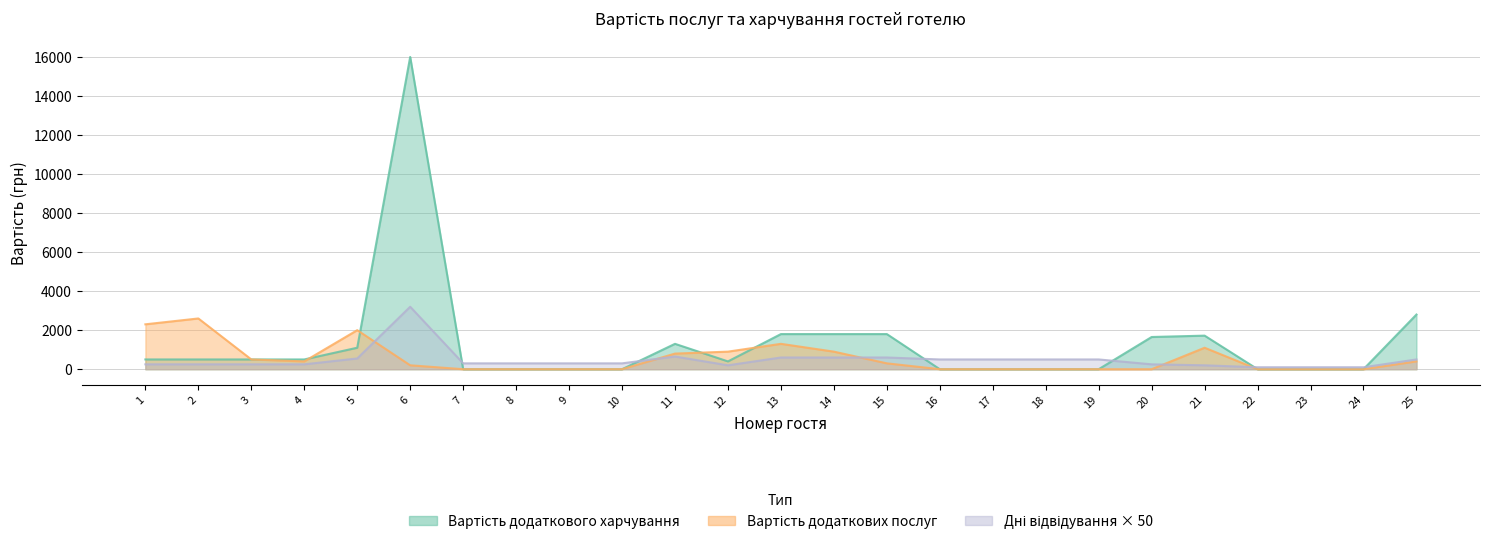

Reading left to right, transcribe all the data shown in this chart.

Вартість додаткових послуг: 1=2300	2=2600	3=500	4=400	5=2000	6=200	7=0	8=0	9=0	10=0	11=800	12=900	13=1300	14=900	15=300	16=0	17=0	18=0	19=0	20=0	21=1100	22=0	23=0	24=0	25=400
Днів відвідування готелю: 1=250	2=250	3=250	4=250	5=550	6=3200	7=300	8=300	9=300	10=300	11=650	12=200	13=600	14=600	15=600	16=500	17=500	18=500	19=500	20=250	21=200	22=100	23=100	24=100	25=500
Вартість додаткового харчування: 1=500	2=500	3=500	4=500	5=1100	6=16000	7=0	8=0	9=0	10=0	11=1300	12=400	13=1800	14=1800	15=1800	16=0	17=0	18=0	19=0	20=1650	21=1720	22=0	23=0	24=0	25=2800